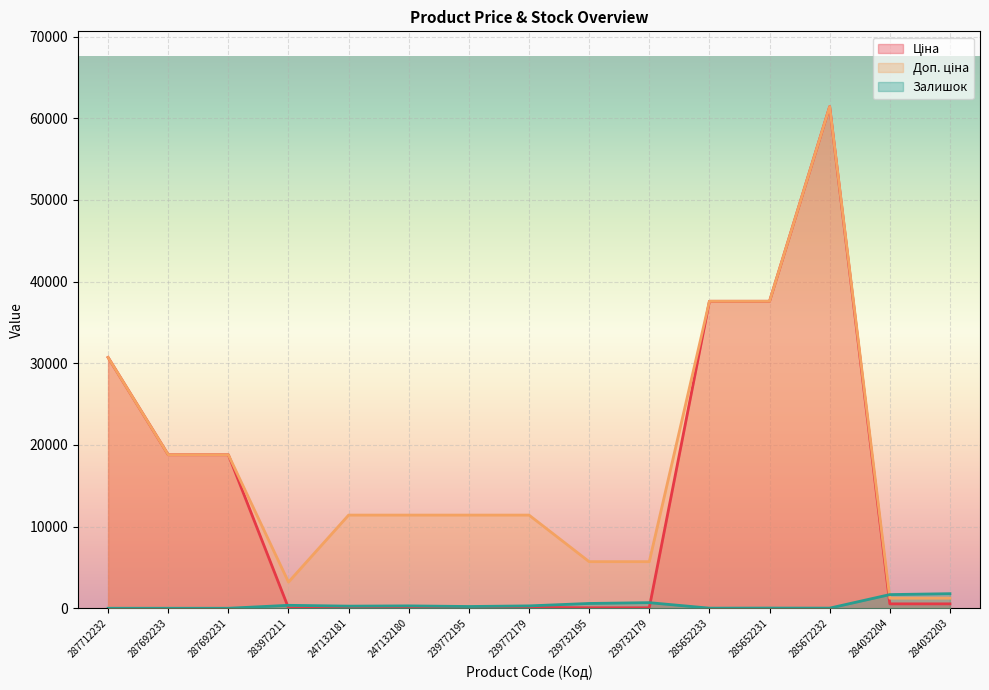

Between 247132181 and 283972211, which is larger?

247132181